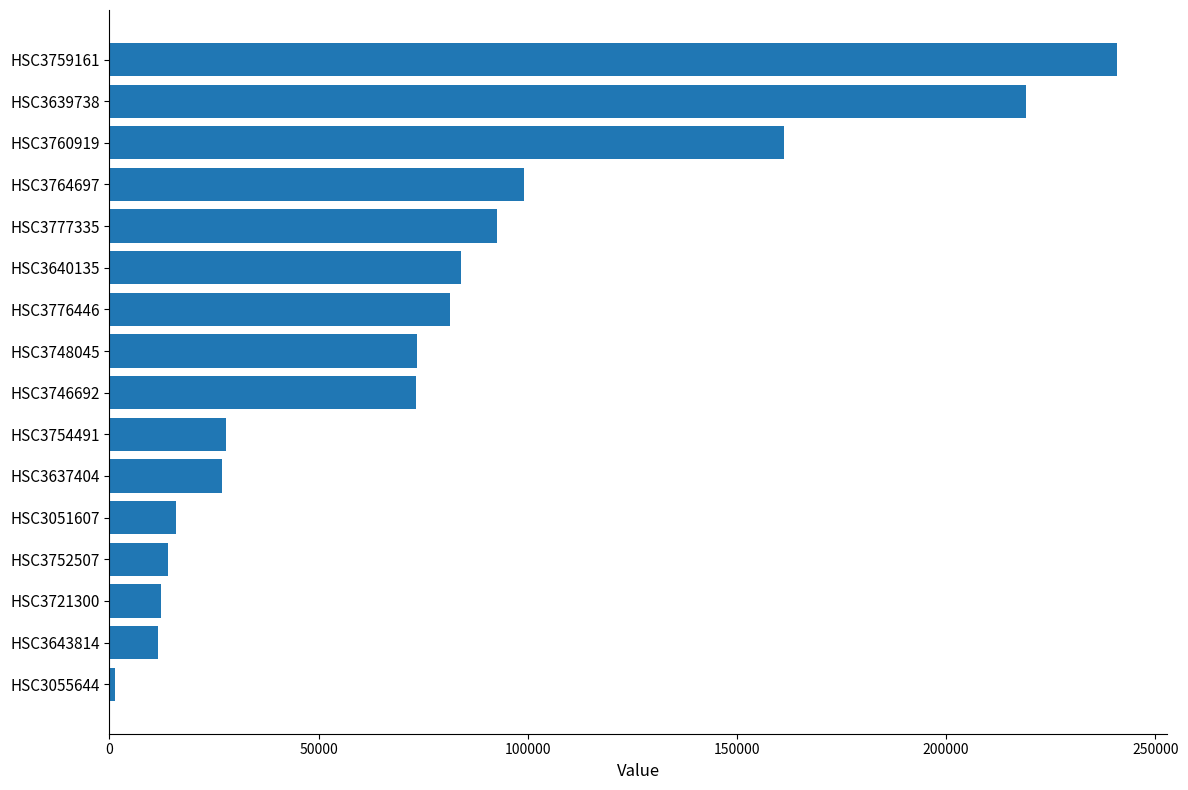

True or false: the data shows 92762 at HSC3777335.

True